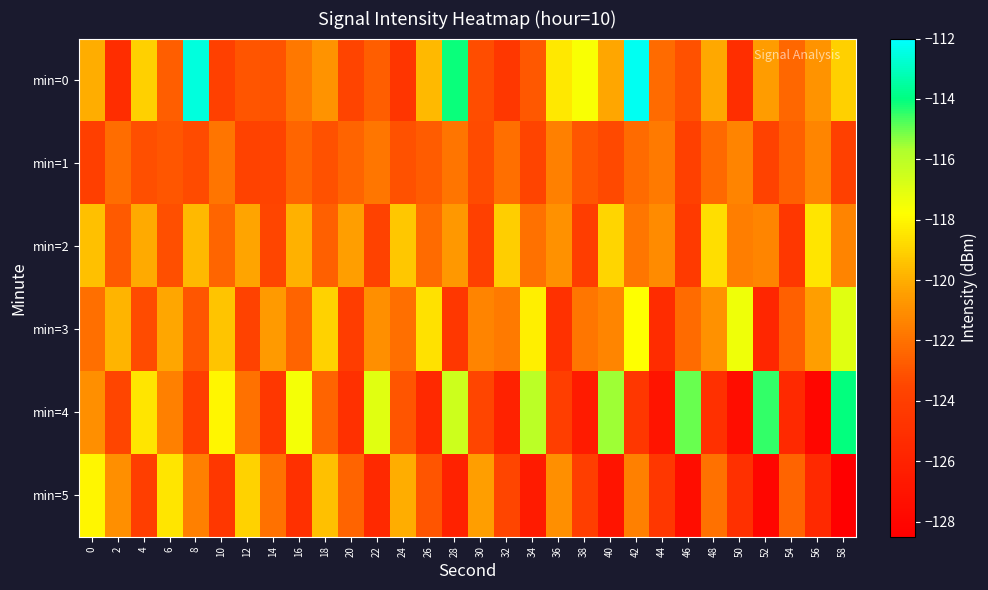

Which series has the largest range (max minus min)?

min=4